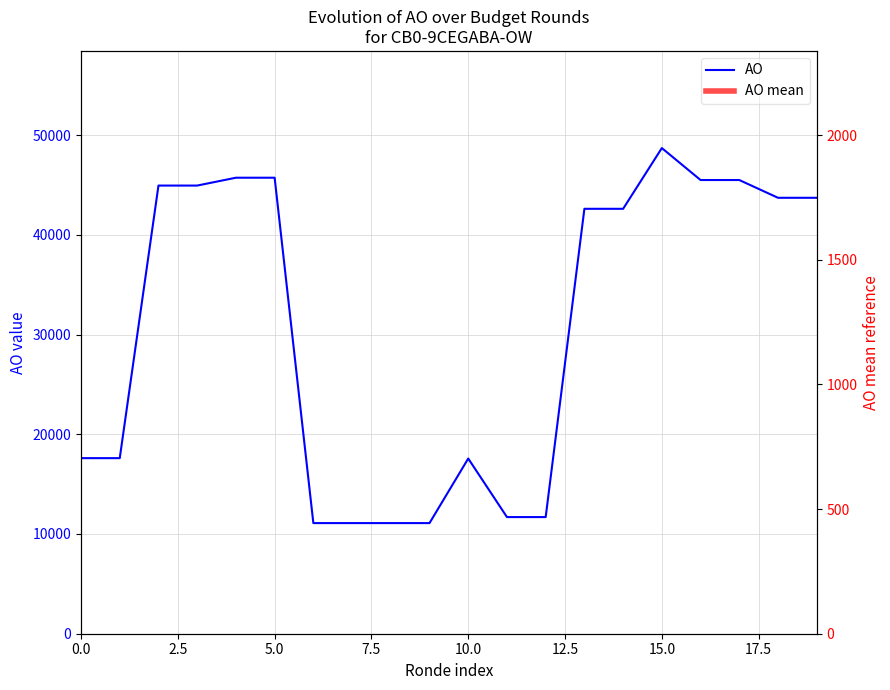

Reading left to right, extract all data points from this chart.

AO: 17604.0	17604.0	44934.0	44934.0	45721.0	45721.0	11092.0	11092.0	11092.0	11092.0	17565.0	11695.0	11695.0	42604.0	42604.0	48694.0	45490.0	45490.0	43708.0	43708.0
AO mean: 30707.0	30707.0	30707.0	30707.0	30707.0	30707.0	30707.0	30707.0	30707.0	30707.0	30707.0	30707.0	30707.0	30707.0	30707.0	30707.0	30707.0	30707.0	30707.0	30707.0